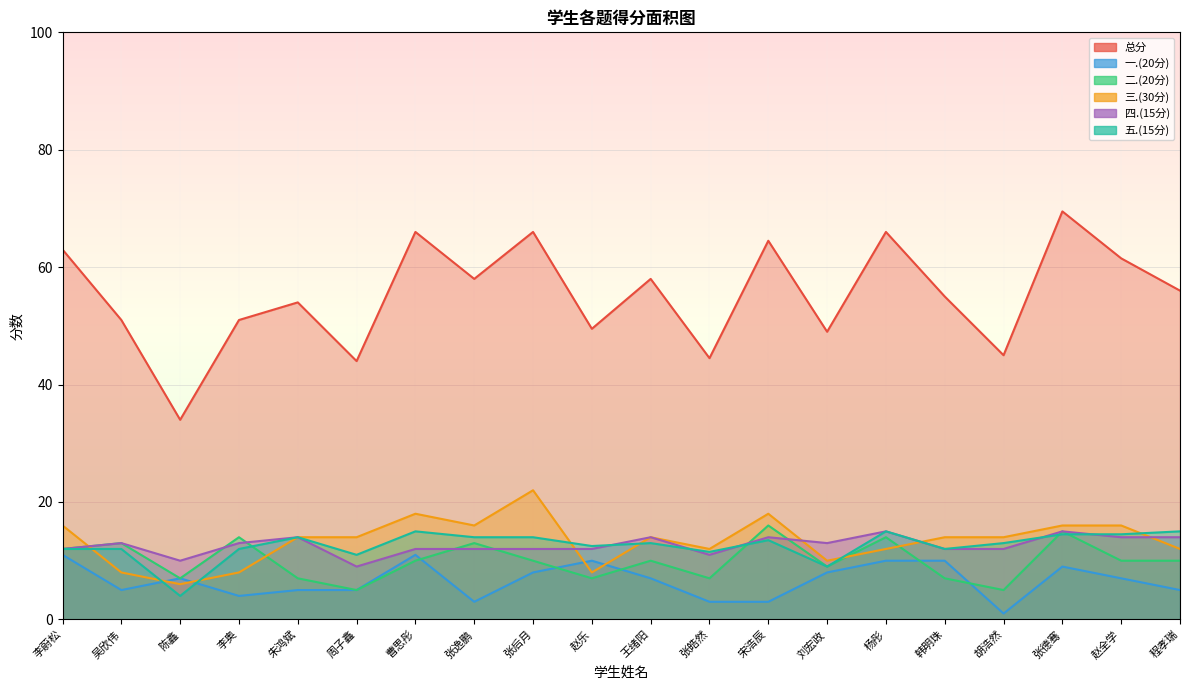

List the series in order of their peak value, lowest first.

一.(20分), 四.(15分), 五.(15分), 二.(20分), 三.(30分), 总分